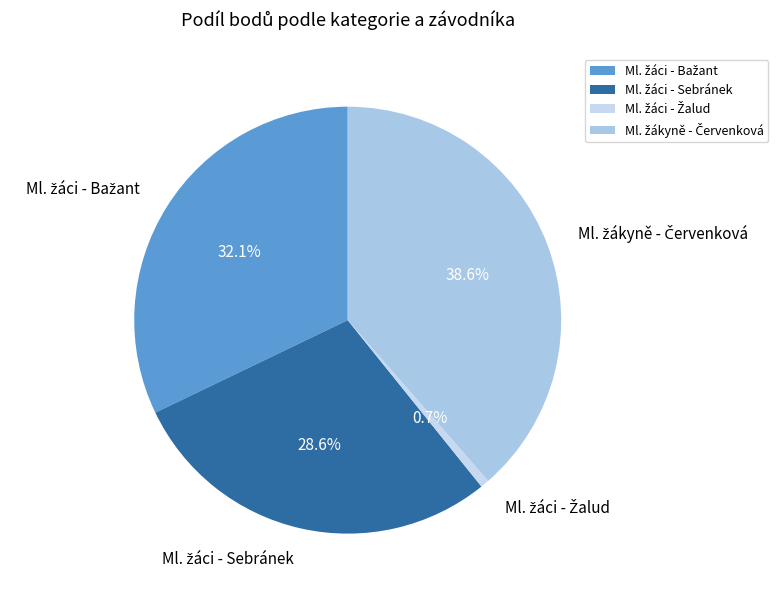

Does any single category account for the majority?

No